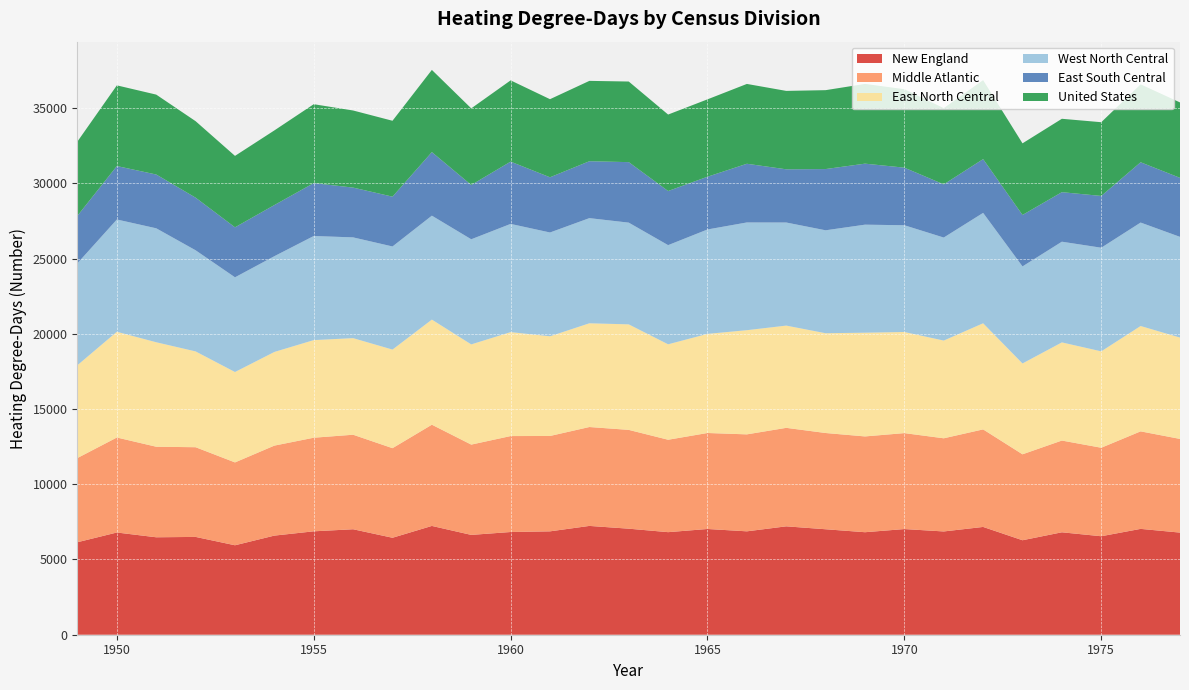

Reading left to right, extract all data points from this chart.

New England: 1949=6148	1950=6793	1951=6476	1952=6500	1953=5945	1954=6587	1955=6872	1956=7009	1957=6444	1958=7230	1959=6634	1960=6826	1961=6870	1962=7231	1963=7047	1964=6816	1965=7027	1966=6871	1967=7203	1968=7009	1969=6812	1970=7022	1971=6863	1972=7163	1973=6279	1974=6807	1975=6545	1976=7034	1977=6787
Middle Atlantic: 1949=5597	1950=6313	1951=6017	1952=5961	1953=5506	1954=5981	1955=6220	1956=6282	1957=5953	1958=6727	1959=6001	1960=6376	1961=6338	1962=6572	1963=6566	1964=6141	1965=6379	1966=6444	1967=6545	1968=6396	1969=6366	1970=6376	1971=6191	1972=6482	1973=5711	1974=6097	1975=5881	1976=6481	1977=6225
East North Central: 1949=6171	1950=7028	1951=6944	1952=6368	1953=6008	1954=6225	1955=6488	1956=6419	1957=6554	1958=6986	1959=6660	1960=6909	1961=6625	1962=6895	1963=7013	1964=6344	1965=6588	1966=6924	1967=6796	1968=6632	1969=6895	1970=6721	1971=6495	1972=7054	1973=6038	1974=6524	1975=6407	1976=7002	1977=6736
West North Central: 1949=6775	1950=7461	1951=7572	1952=6719	1953=6293	1954=6362	1955=6918	1956=6696	1957=6851	1958=6906	1959=6985	1960=7191	1961=6898	1962=6987	1963=6760	1964=6589	1965=6938	1966=7159	1967=6850	1968=6840	1969=7178	1970=7094	1971=6846	1972=7335	1973=6449	1974=6691	1975=6886	1976=6874	1977=6692
East South Central: 1949=3158	1950=3552	1951=3575	1952=3498	1953=3323	1954=3399	1955=3517	1956=3309	1957=3311	1958=4224	1959=3609	1960=4139	1961=3669	1962=3782	1963=4021	1964=3597	1965=3505	1966=3901	1967=3536	1968=4070	1969=4055	1970=3827	1971=3533	1972=3574	1973=3419	1974=3292	1975=3441	1976=4008	1977=3923
United States: 1949=4933	1950=5362	1951=5310	1952=5082	1953=4747	1954=4961	1955=5242	1956=5124	1957=5043	1958=5463	1959=5091	1960=5400	1961=5190	1962=5340	1963=5357	1964=5082	1965=5143	1966=5305	1967=5211	1968=5243	1969=5299	1970=5214	1971=5068	1972=5247	1973=4760	1974=4877	1975=4900	1976=5177	1977=5012